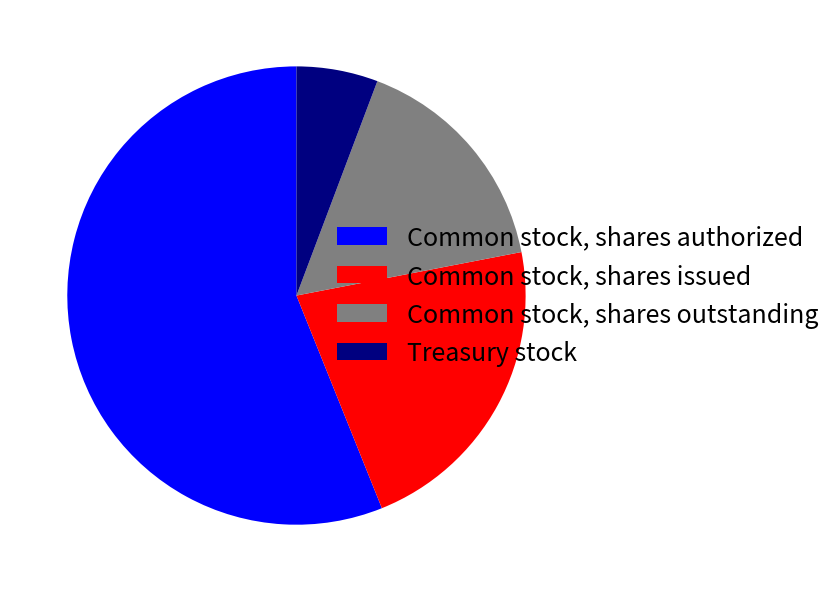

The Treasury stock slice represents 6% of the pie. True or false?

True